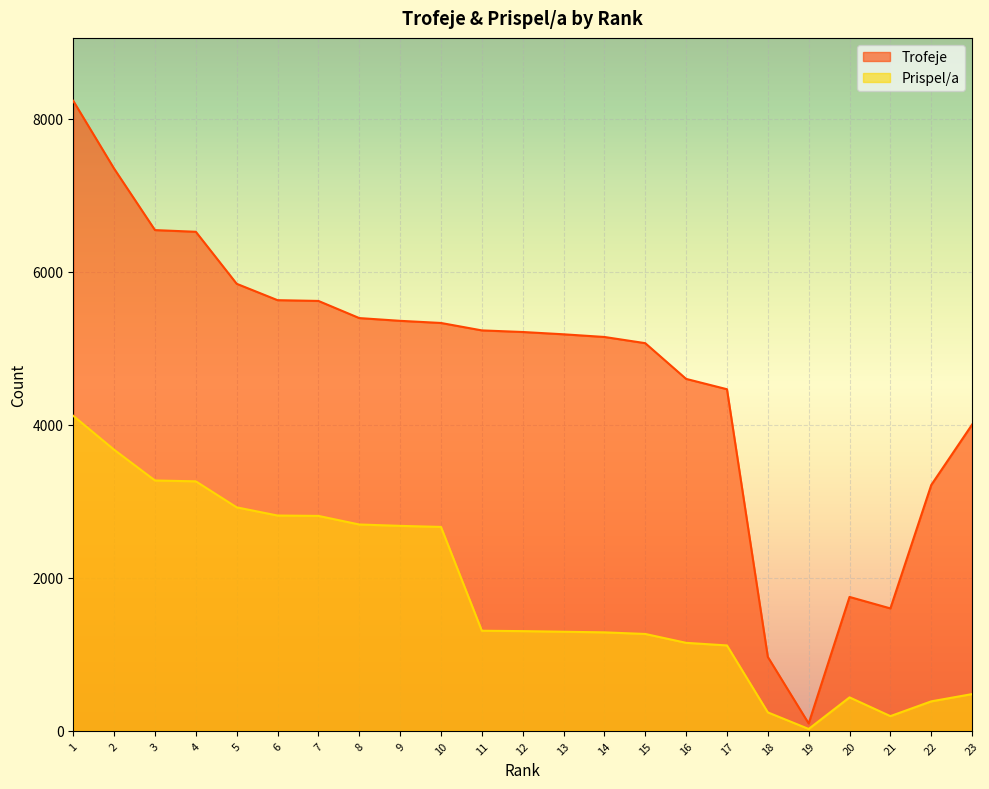

At which category is the sum across all series the highest?

1